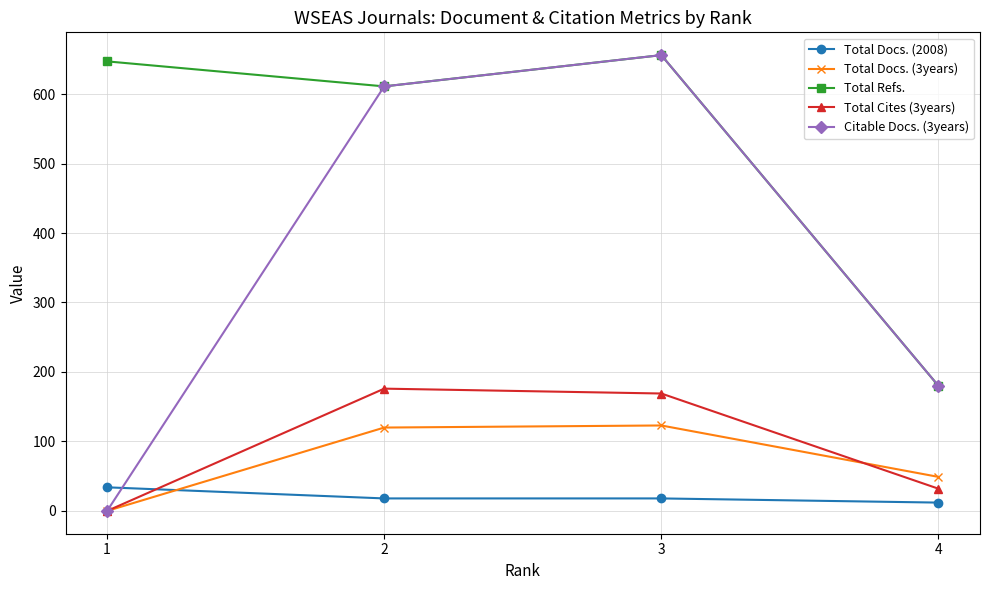

True or false: Total Docs. (2008) has more than 1 interior local peaks.

False